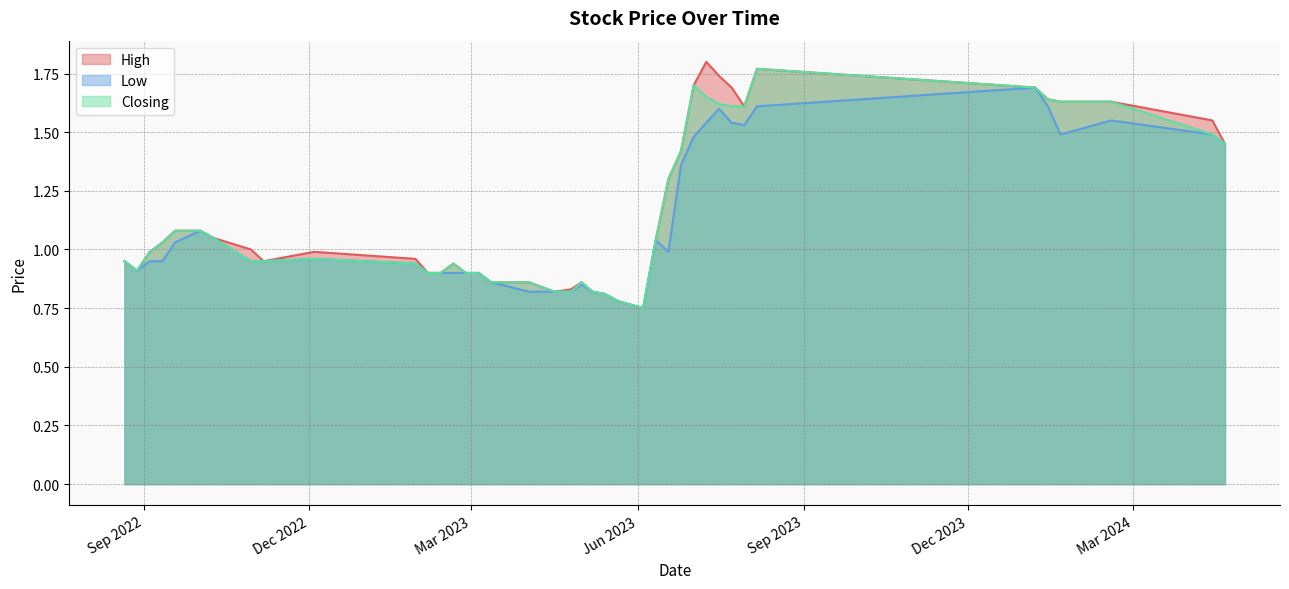

True or false: Closing and Low intersect in this chart.

False